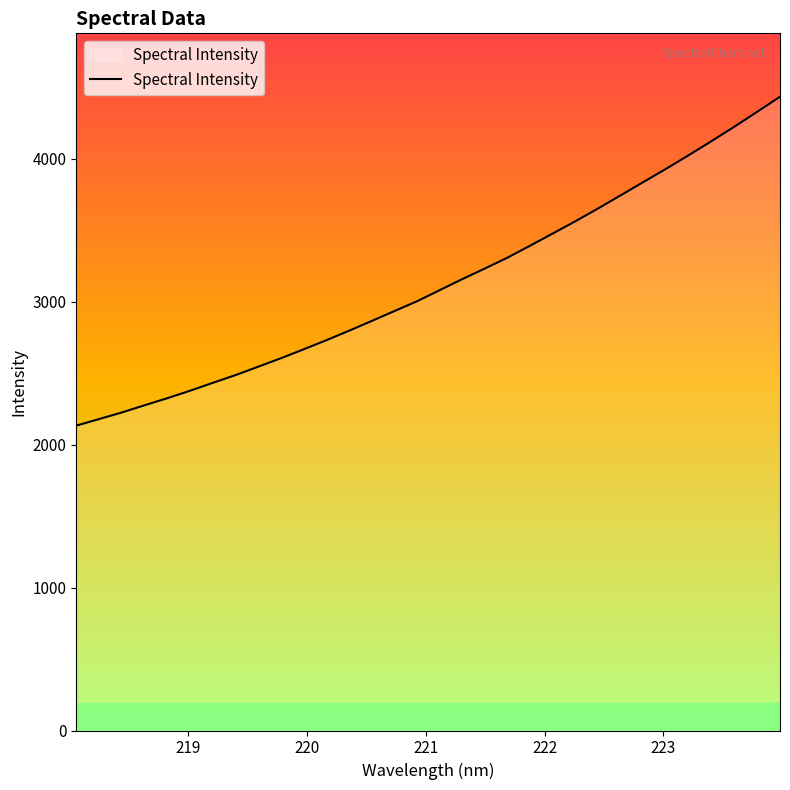

What is the difference between the maximum and minimum values?

2300.5